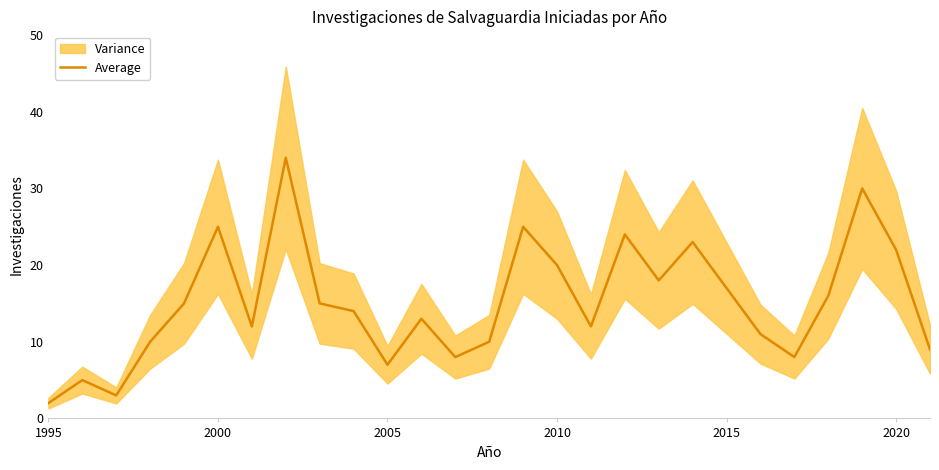

The Average series shows 24 at 2015. True or false?

False